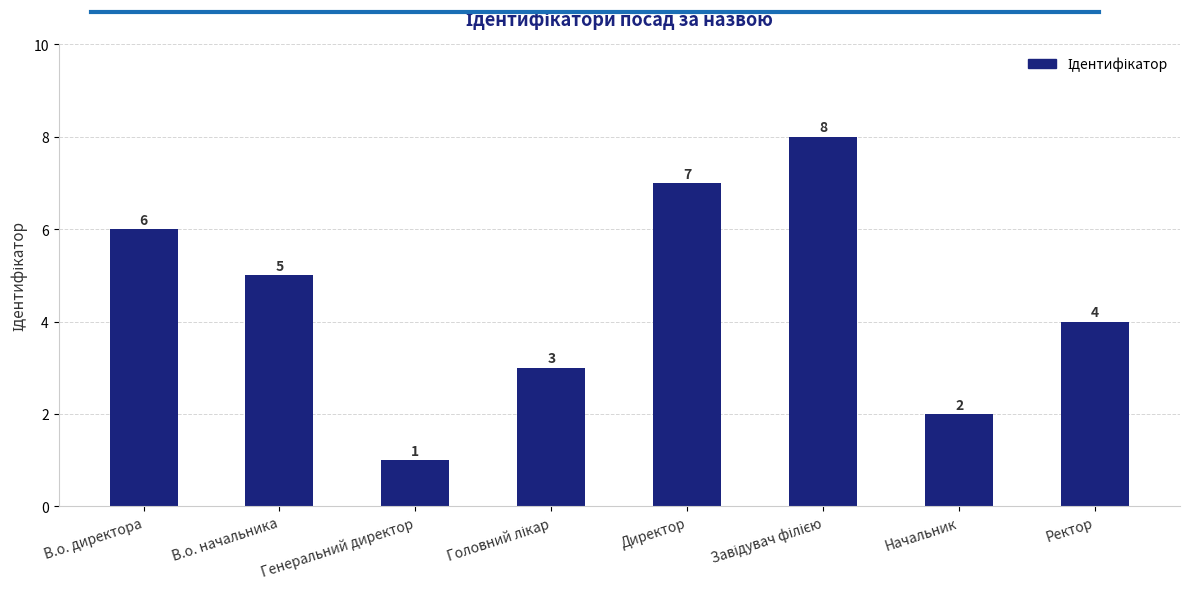

What is the ratio of the value at Директор to the value at В.о. начальника?

1.4